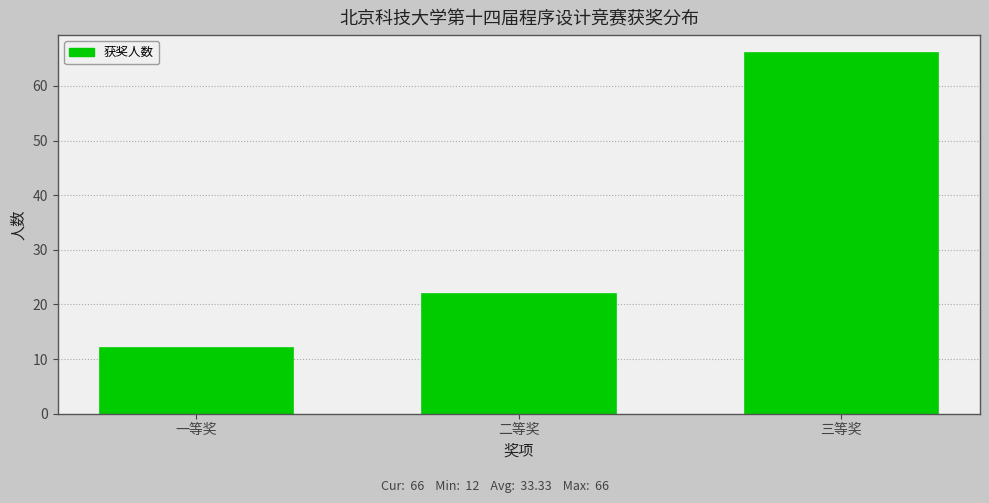

Reading right to left, extract all data points from this chart.

三等奖=66	二等奖=22	一等奖=12